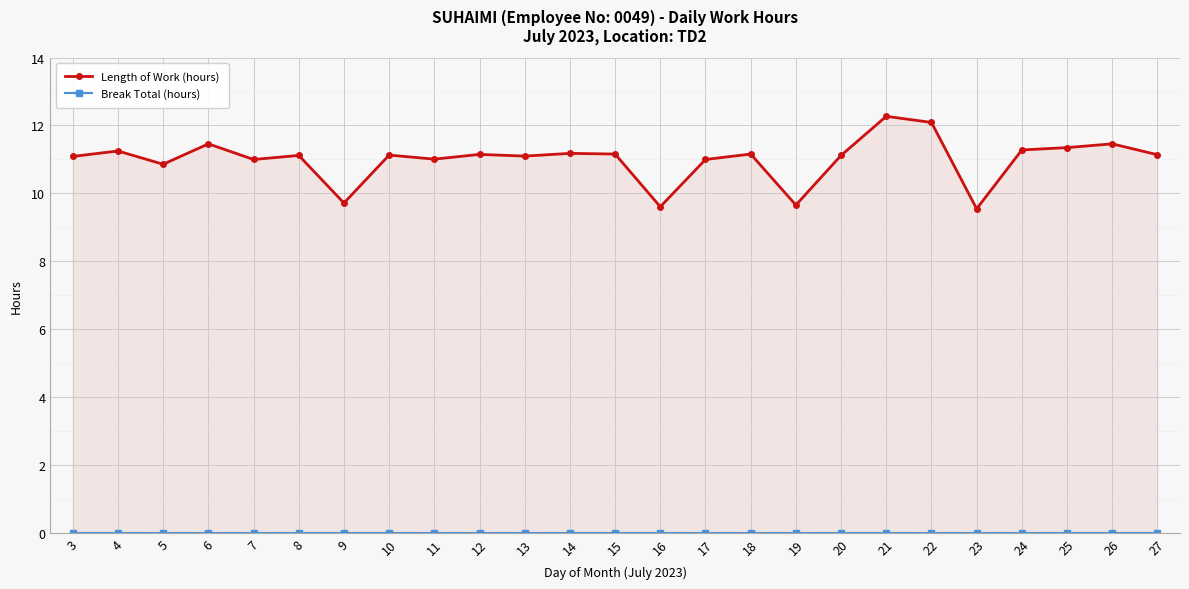

At which label does Length of Work (hours) first exceed 11?

3